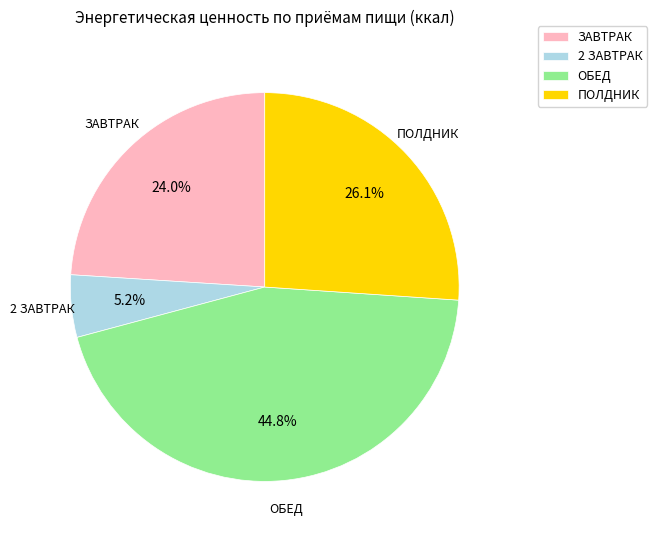

To the nearest percent, what is the average slice percentage?

25%